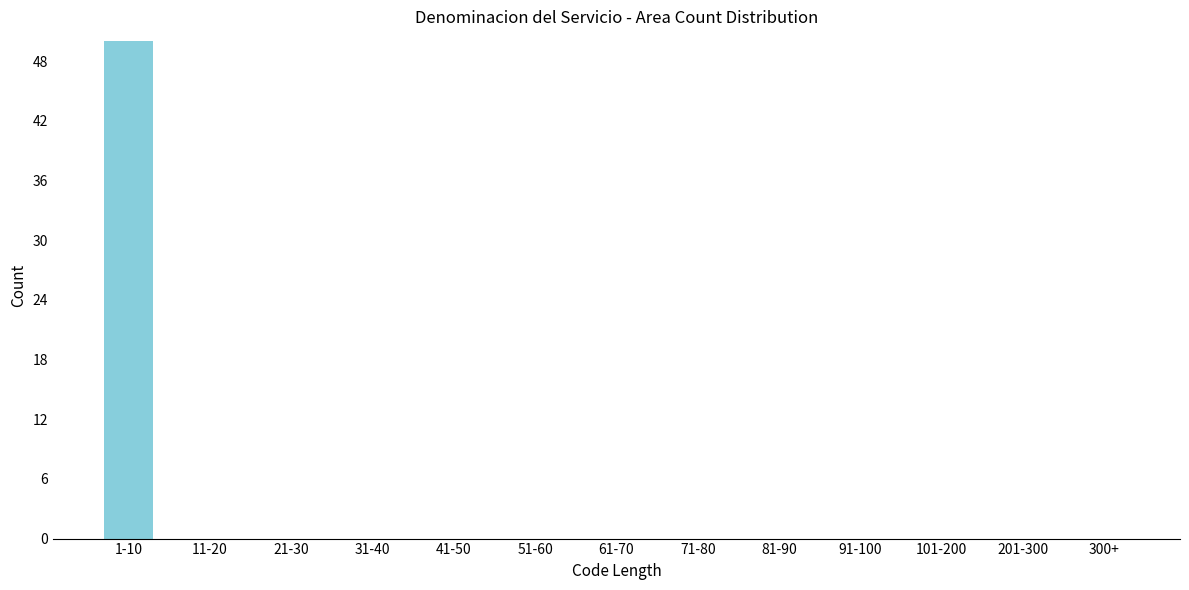

Reading left to right, extract all data points from this chart.

1-10=50	11-20=0	21-30=0	31-40=0	41-50=0	51-60=0	61-70=0	71-80=0	81-90=0	91-100=0	101-200=0	201-300=0	300+=0